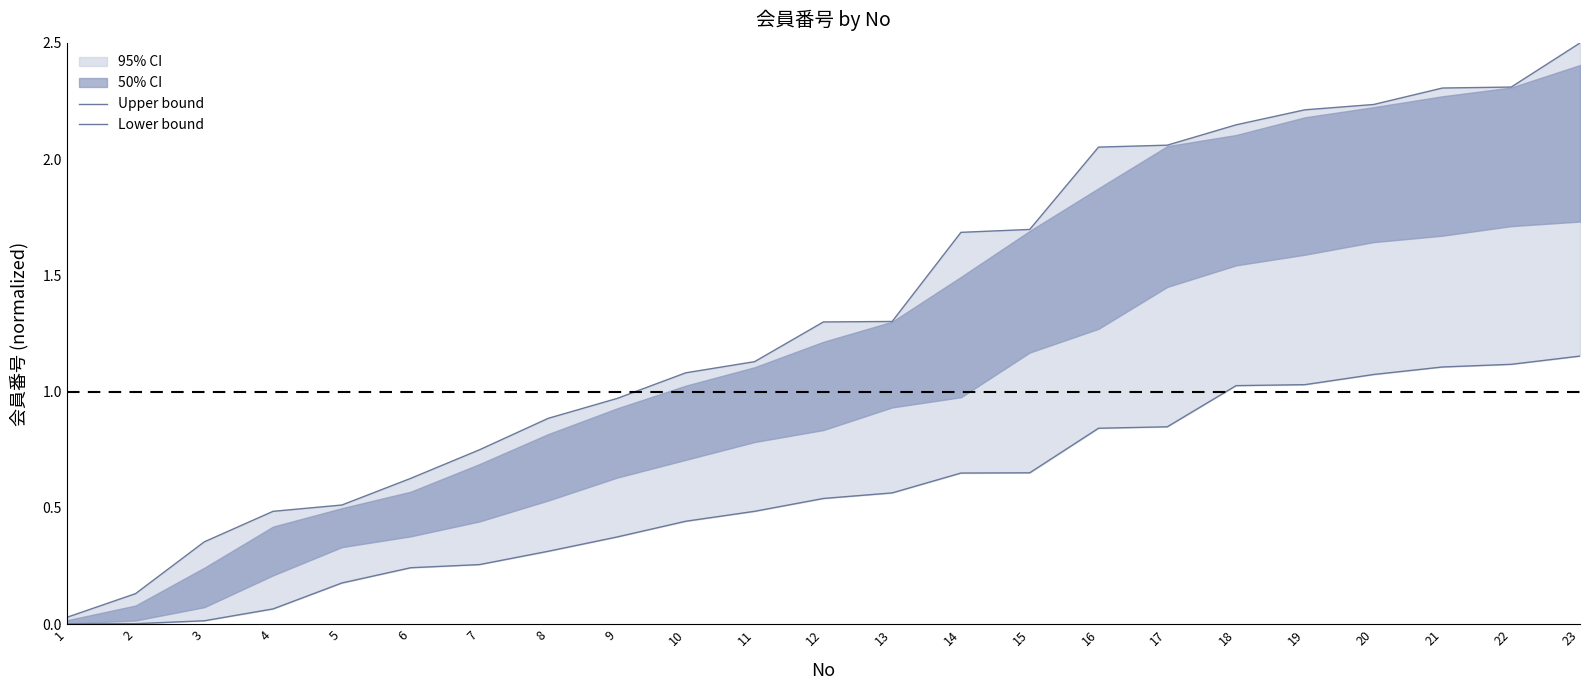

True or false: Upper bound has a value of 0.8 at 7.

True